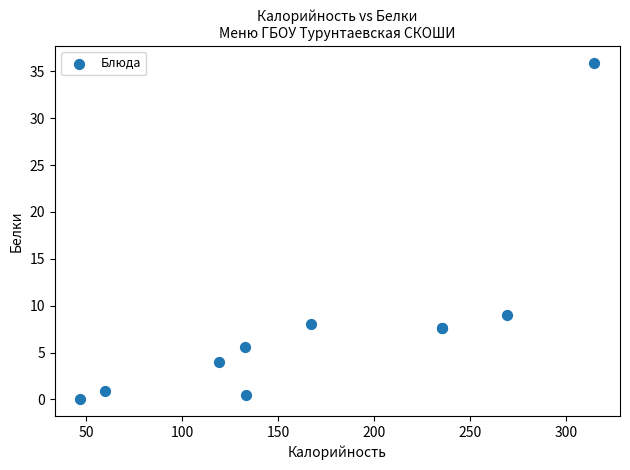

What Y value in the scatter plot is closest to 17?

9.0